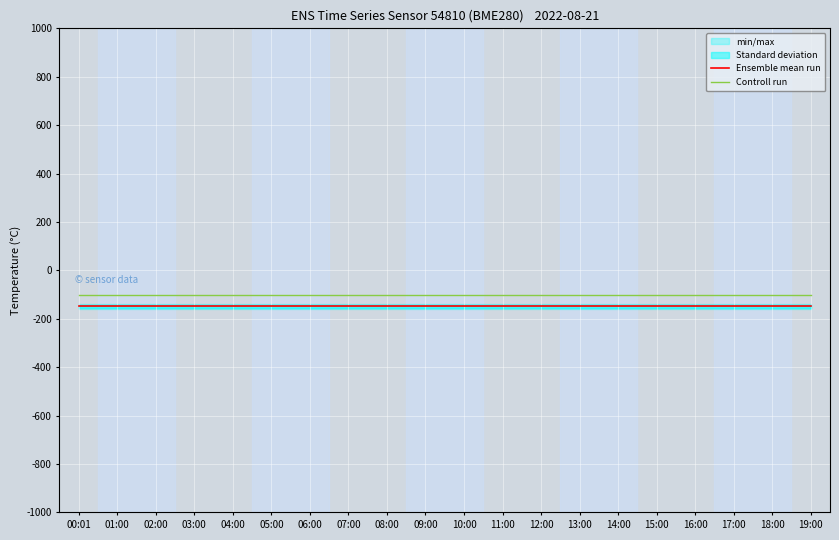

True or false: Controll run and Ensemble mean run cross at least once.

False